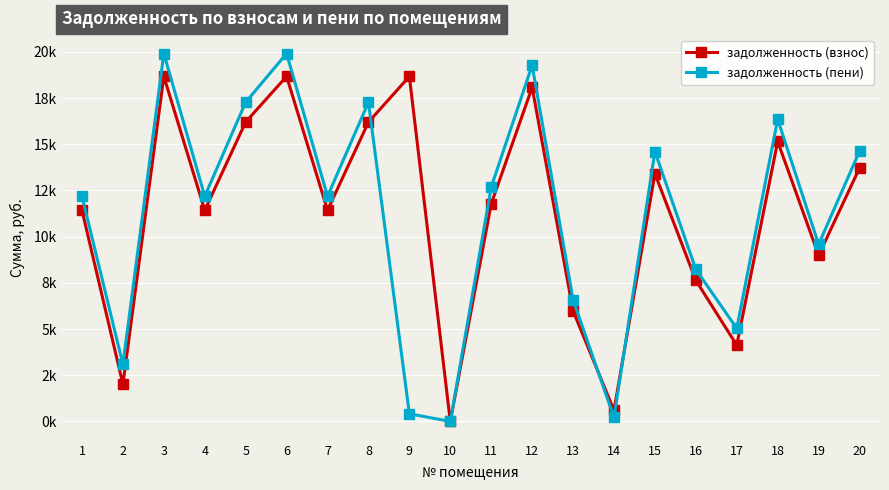

Does the chart have visible grid lines?

Yes